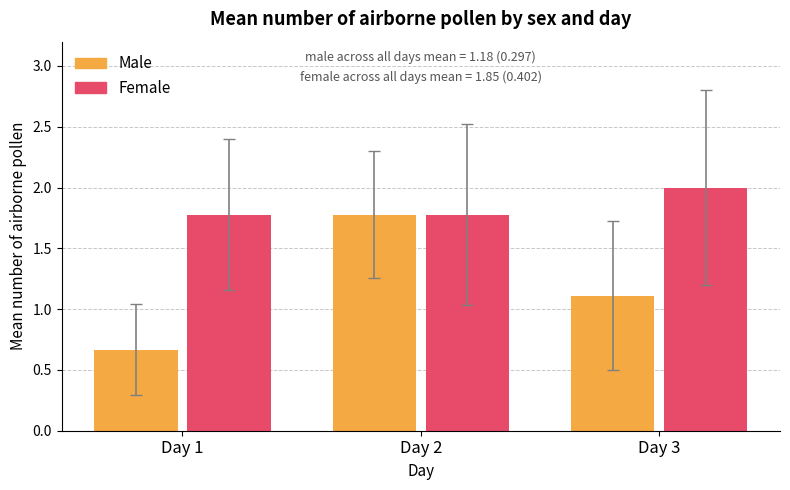

Which series changed the most between Day 2 and Day 3?

Male